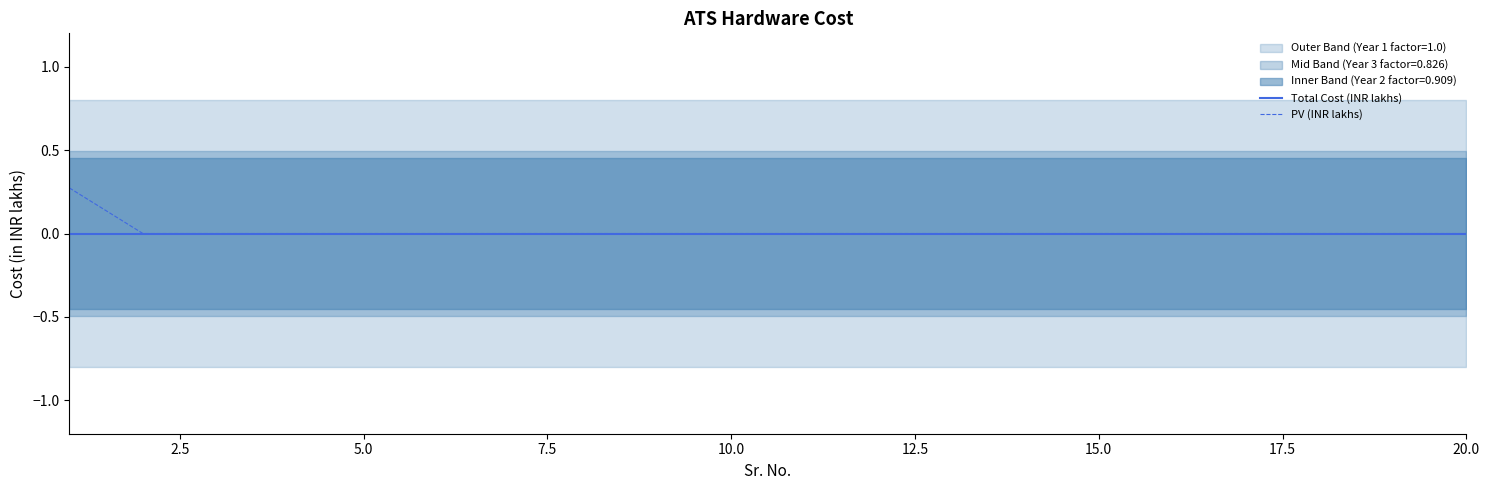

Rank the series by their average value, from lowest to highest.

Total Cost (INR lakhs), PV (INR lakhs)